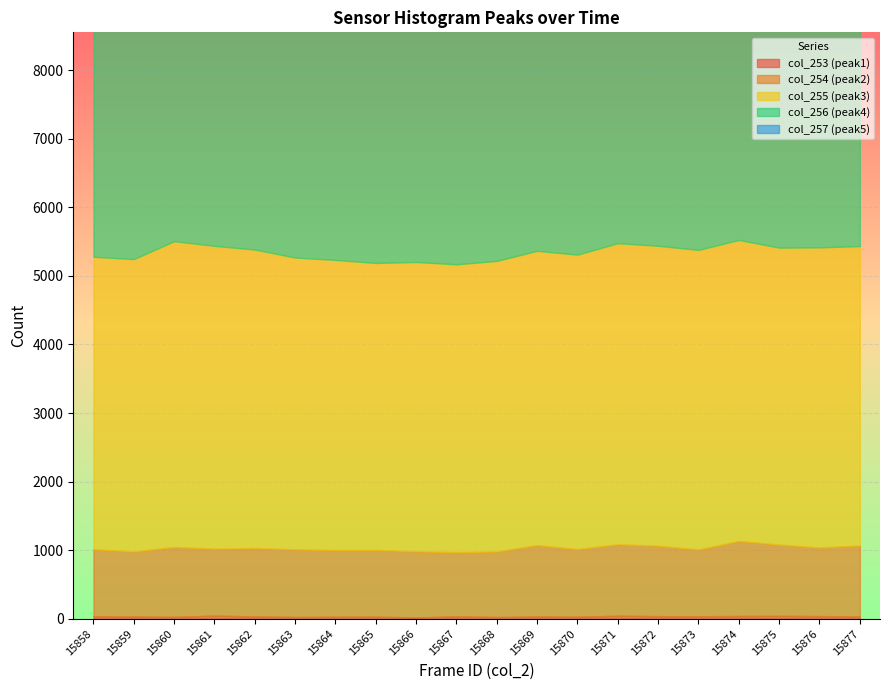

True or false: col_256 (peak4) has more than 1 interior local peaks.

True